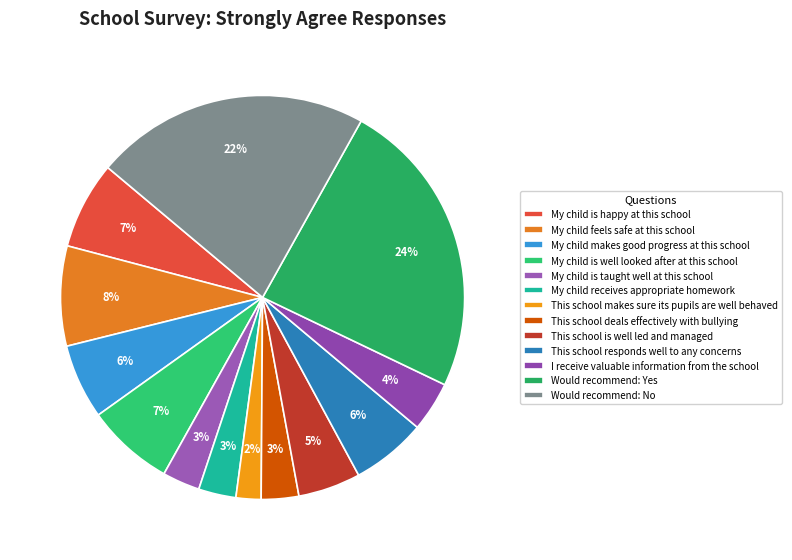

Does any single category account for the majority?

No